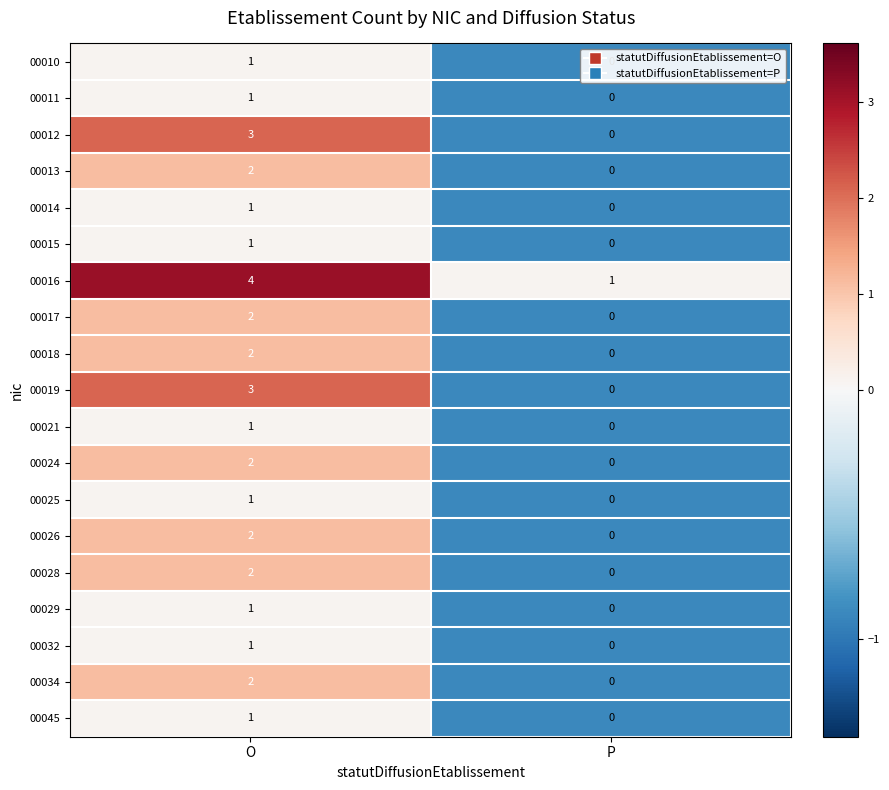

What is the difference between the highest and lowest values at O?

3